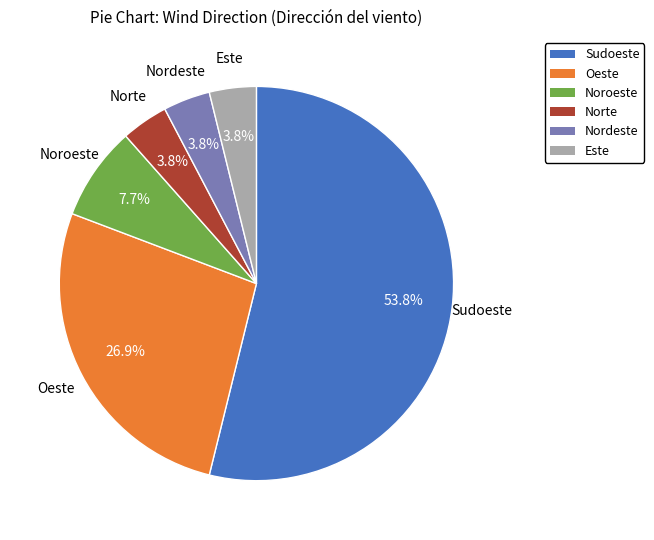

How many segments does this pie chart have?

6